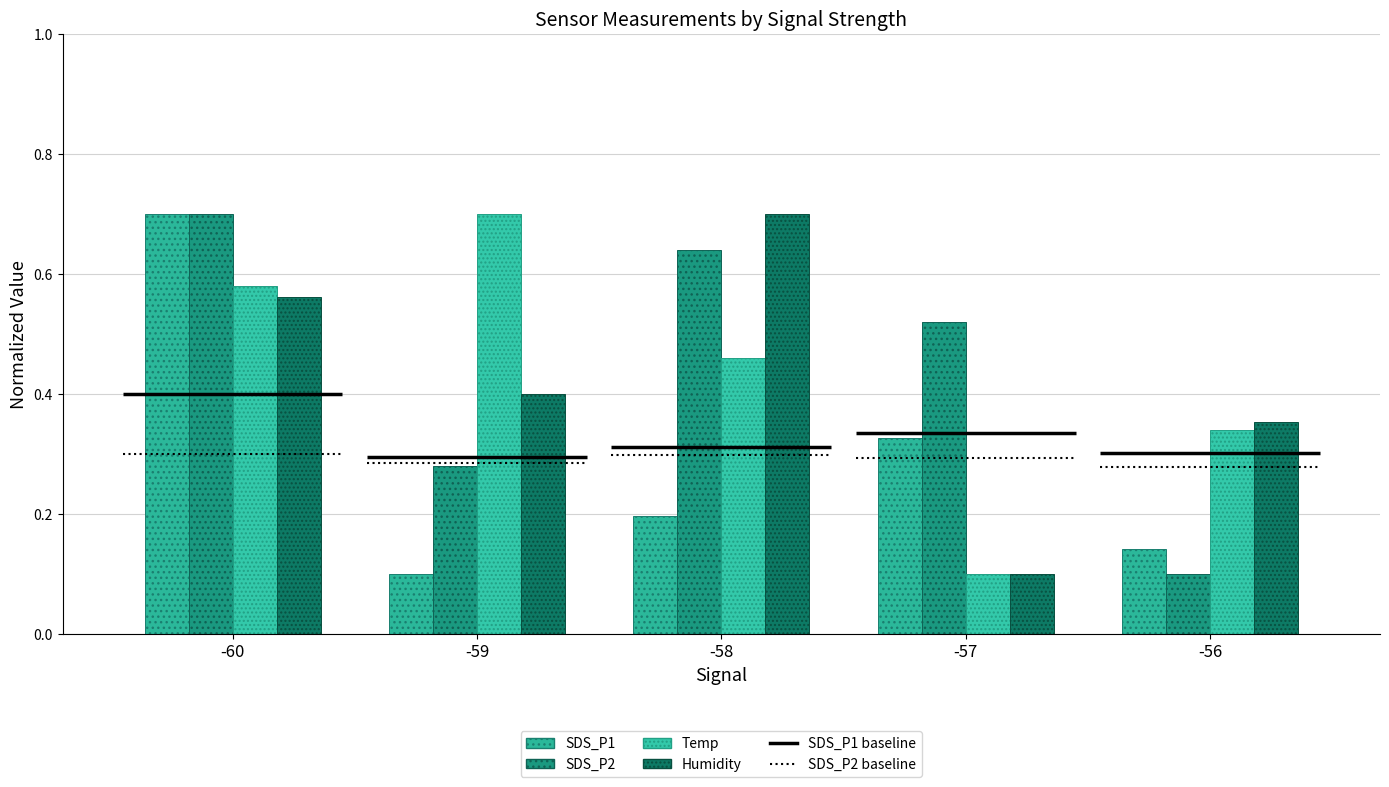

Reading right to left, transcribe all the data shown in this chart.

SDS_P1: -56=0.1	-57=0.3	-58=0.2	-59=0.1	-60=0.7
SDS_P2: -56=0.1	-57=0.5	-58=0.6	-59=0.3	-60=0.7
Temp: -56=0.3	-57=0.1	-58=0.5	-59=0.7	-60=0.6
Humidity: -56=0.4	-57=0.1	-58=0.7	-59=0.4	-60=0.6